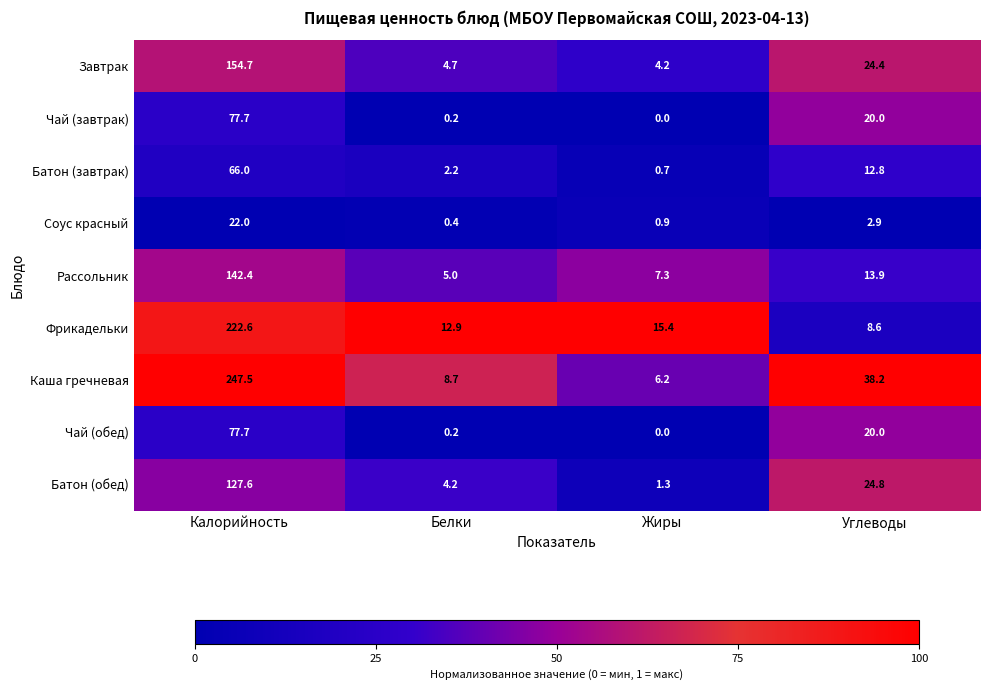

What is the greatest value displayed?

247.5